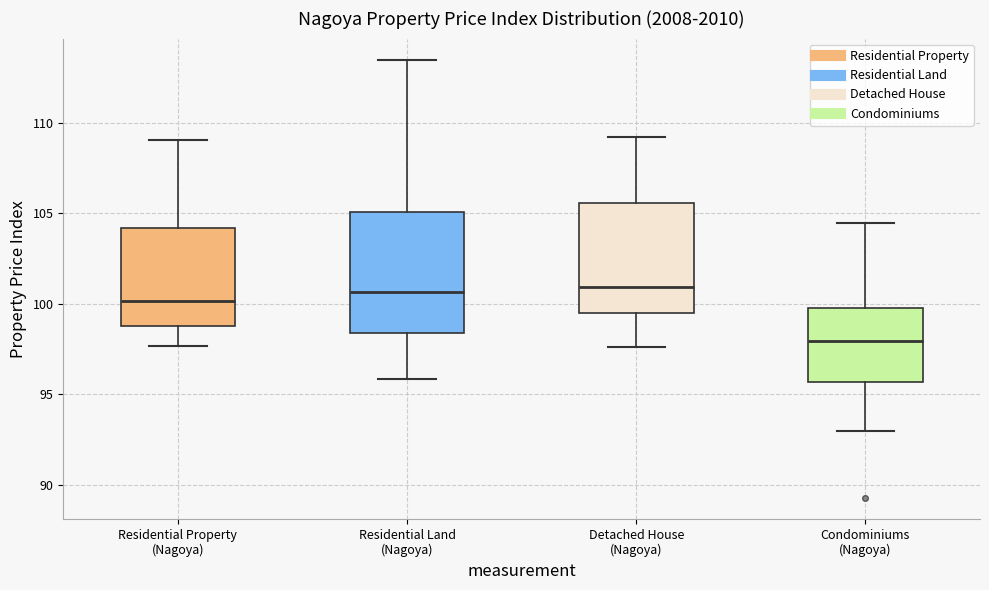

Comparing the boxes themselves (not the whiskers), which one is the tallest?

Residential Land (Nagoya)